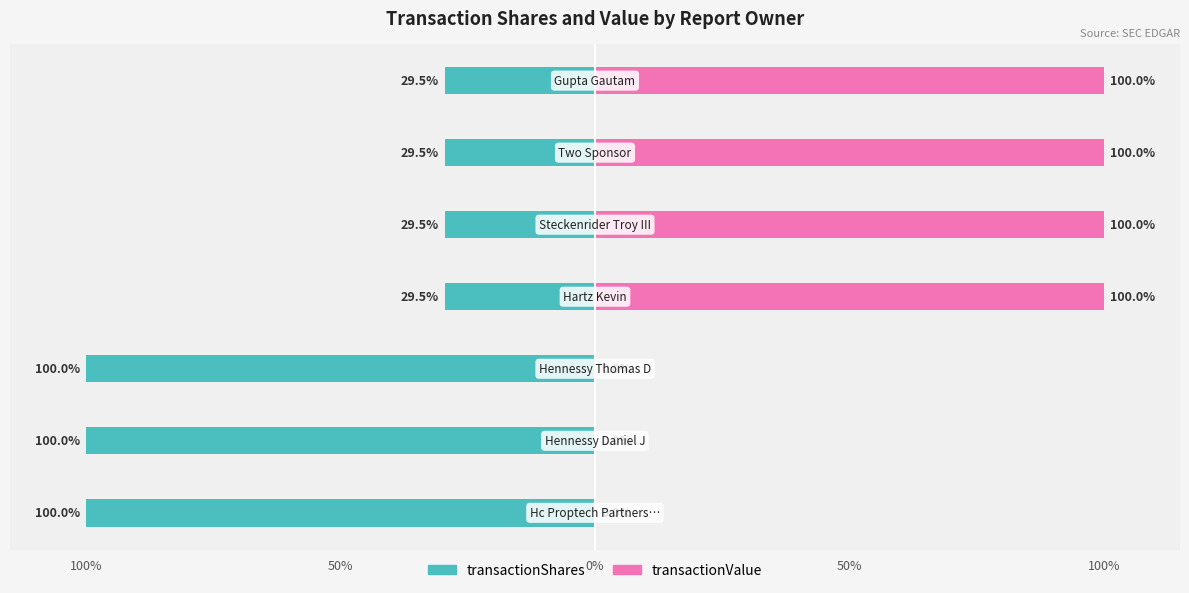

What are all the series names shown in the legend?

transactionShares, transactionValue